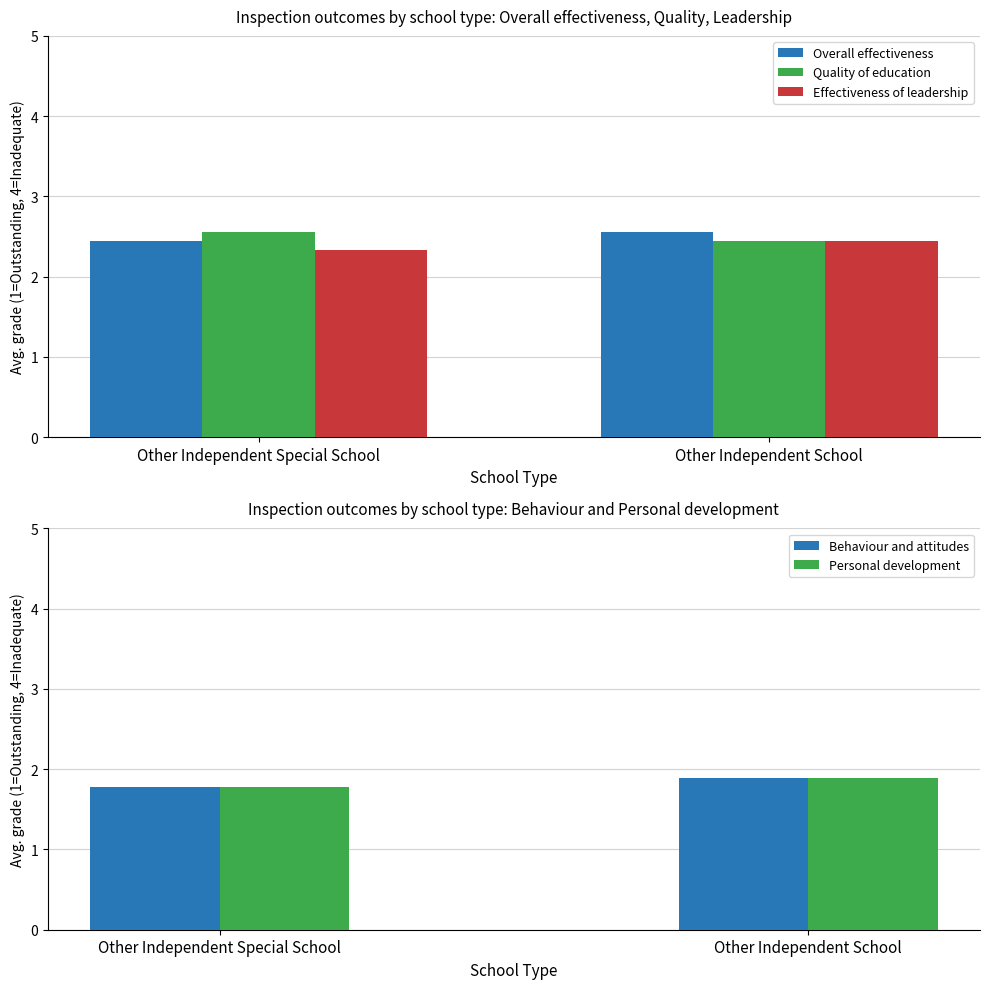

Reading left to right, extract all data points from this chart.

Overall effectiveness: 2.4	2.6
Quality of education: 2.6	2.4
Effectiveness of leadership: 2.3	2.4
Behaviour and attitudes: 1.8	1.9
Personal development: 1.8	1.9